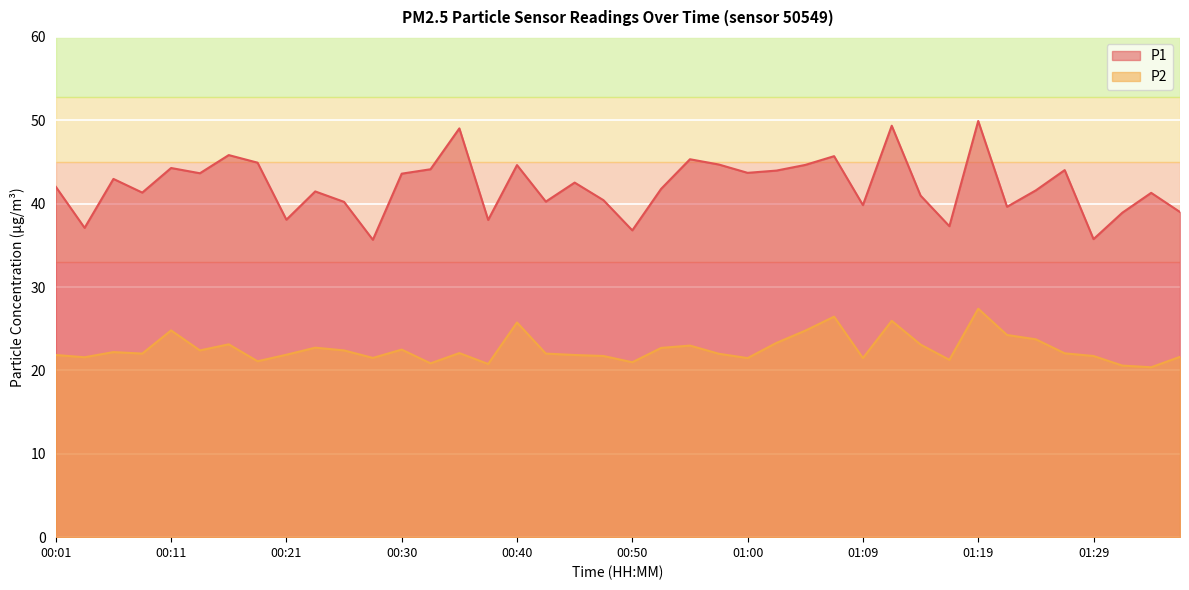

How many values in the P1 series are below 42?

20